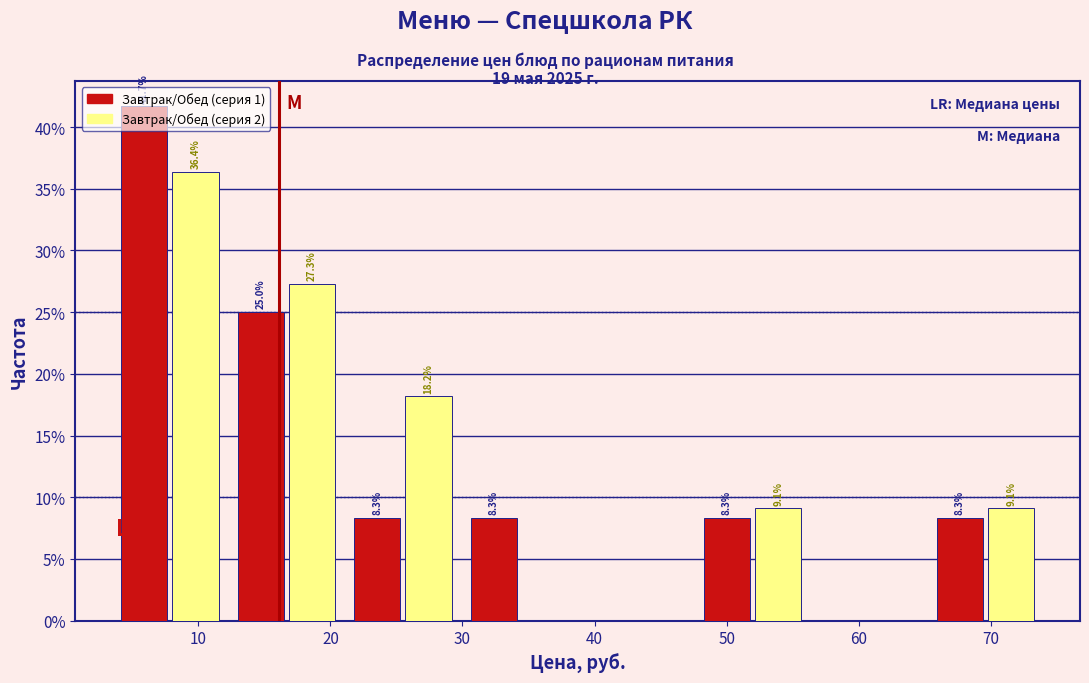

In the Завтрак/Обед (серия 2) series, which range on the x-axis has the tallest bar?

3 to 12